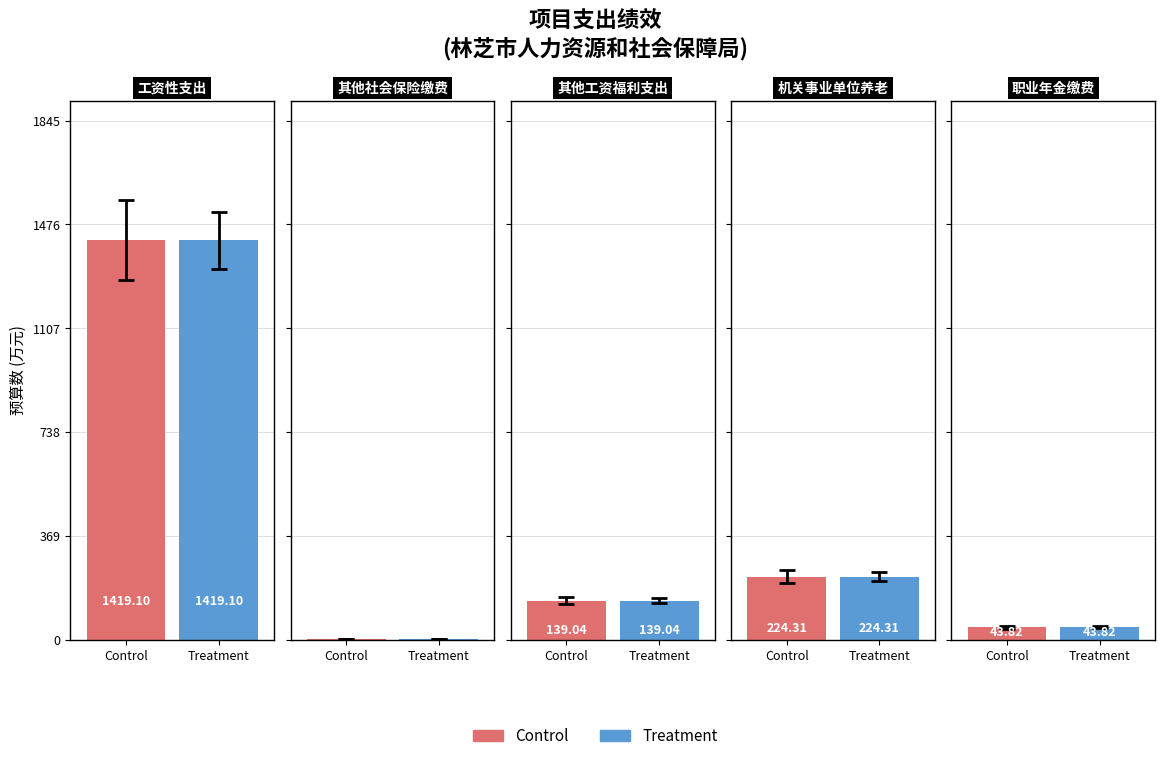

At which label does Treatment first exceed 139?

工资性支出